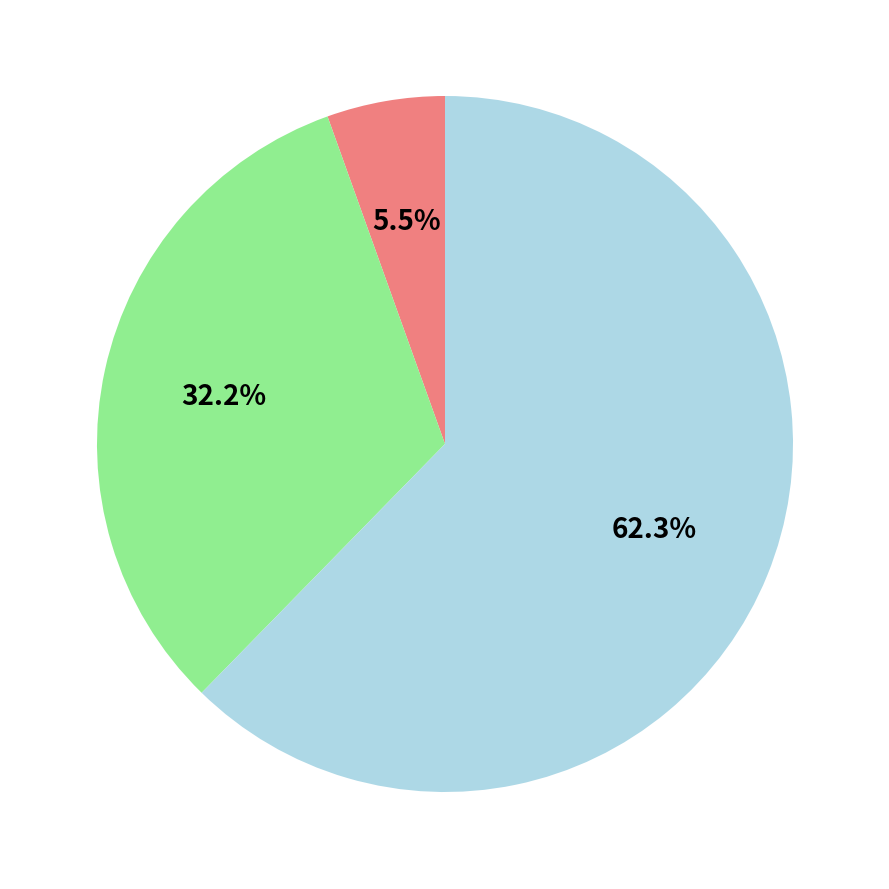

Is there a majority slice in this chart?

Yes